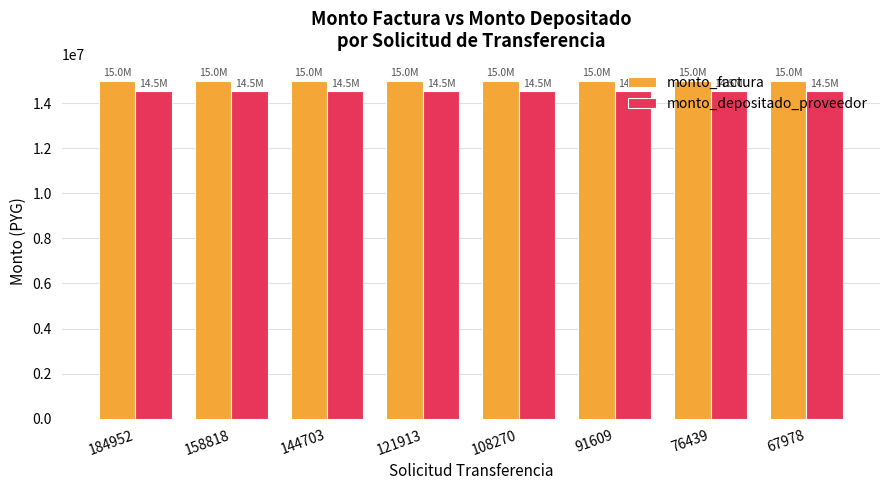

What is the sum of the monto_depositado_proveedor values at 144703 and 184952?

29072728